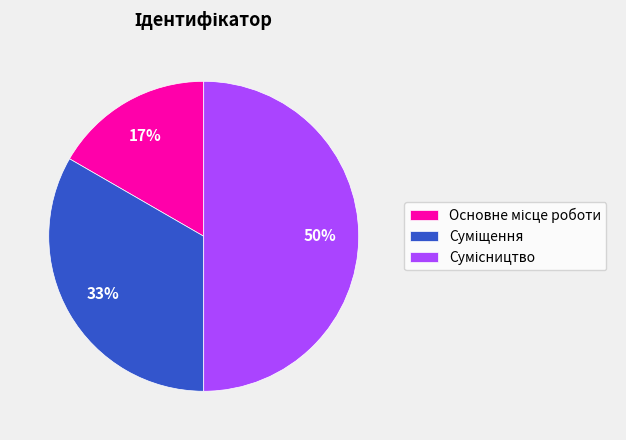

How many segments does this pie chart have?

3